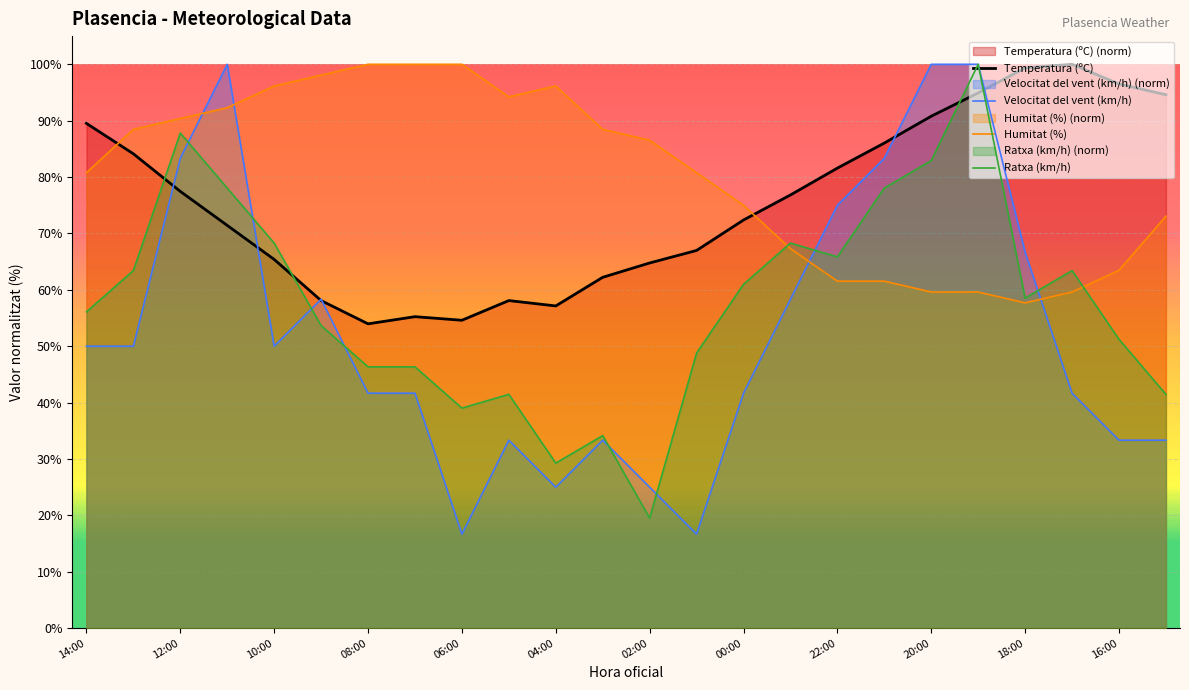

What is the value of the Velocitat del vent (km/h) point at the 12th from the left?

33.3